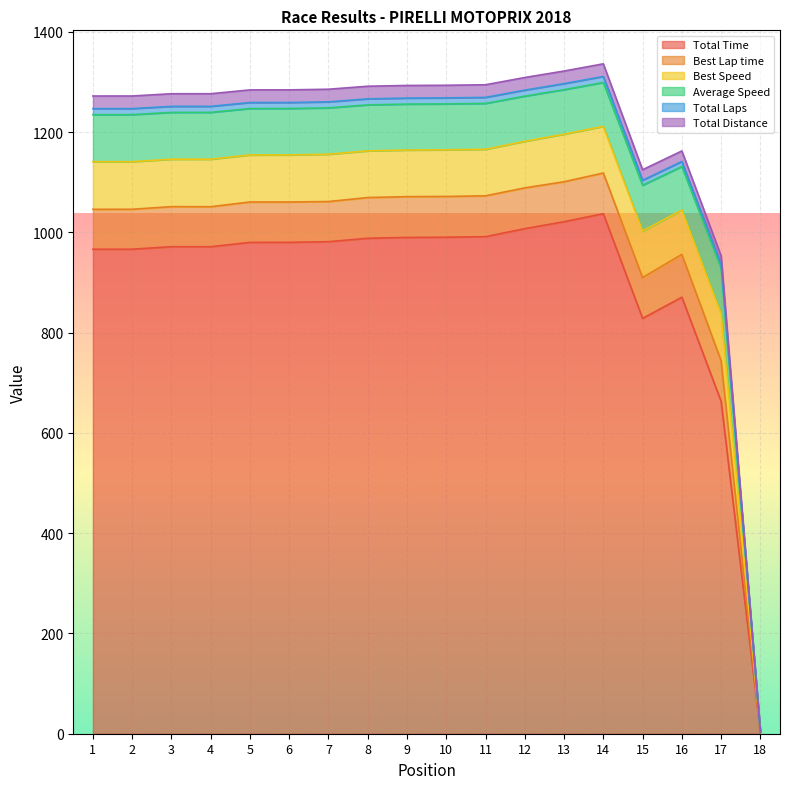

True or false: Total Distance and Total Laps intersect in this chart.

False